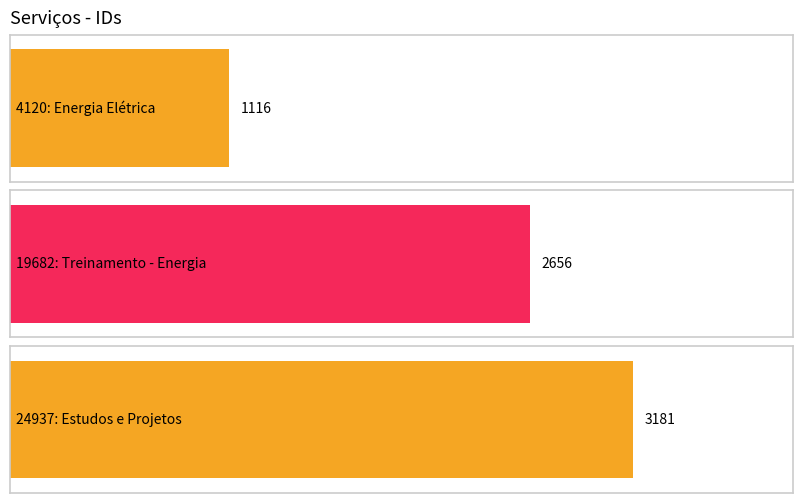

How many values are below 2656?

1